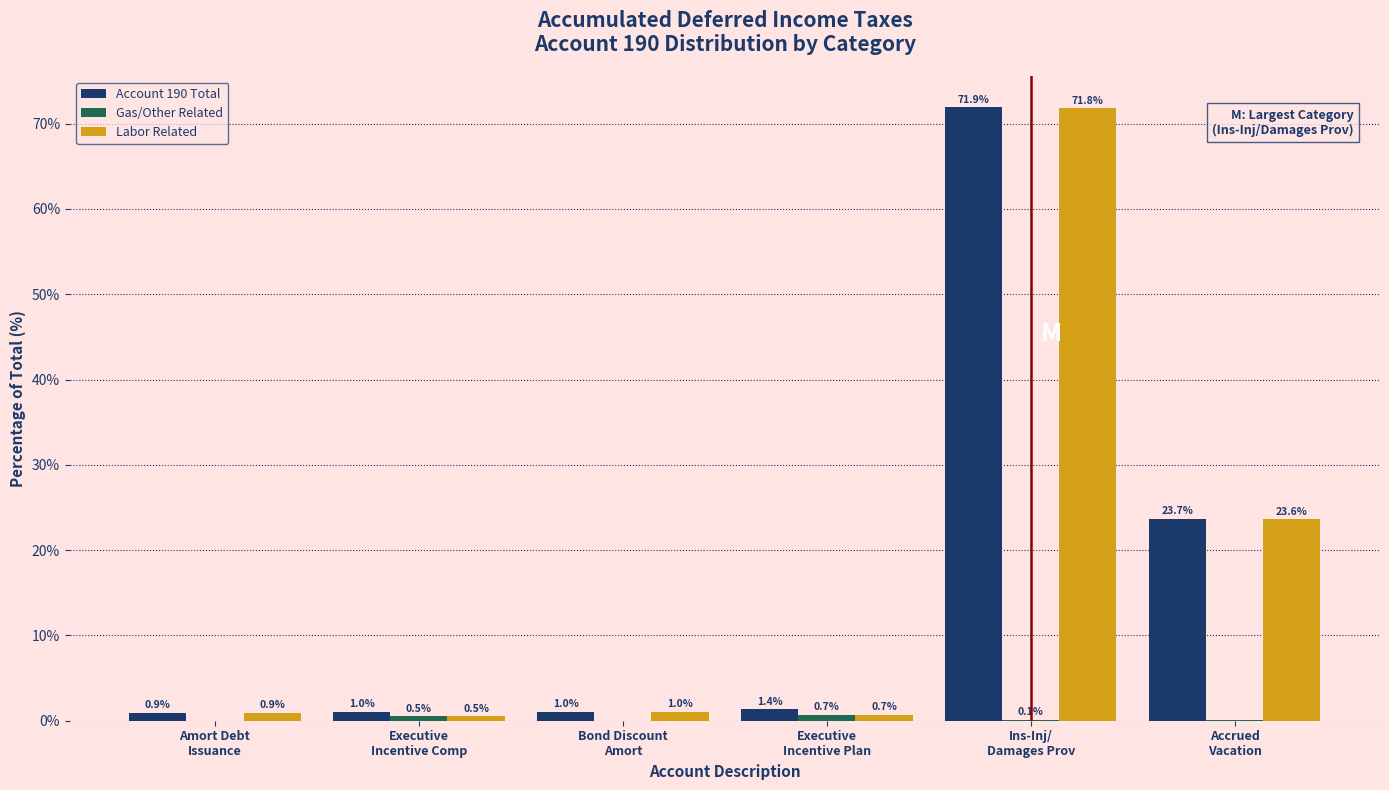

Which series has the largest total across all categories?

Account 190 Total